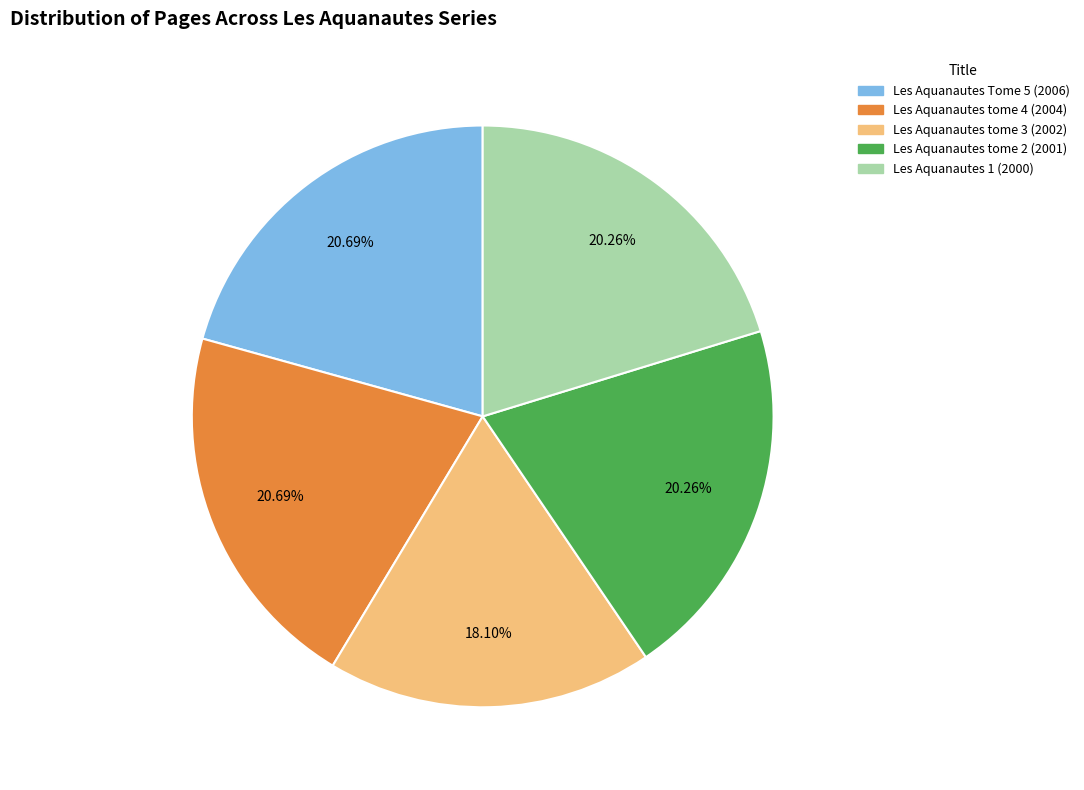

How many slices are in this pie chart?

5